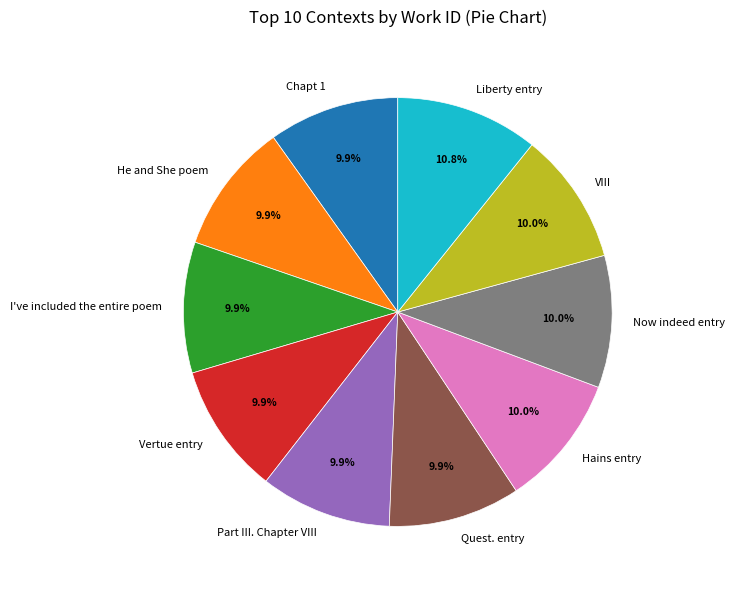

To the nearest percent, what is the combined percentage of VIII and He and She poem?

20%